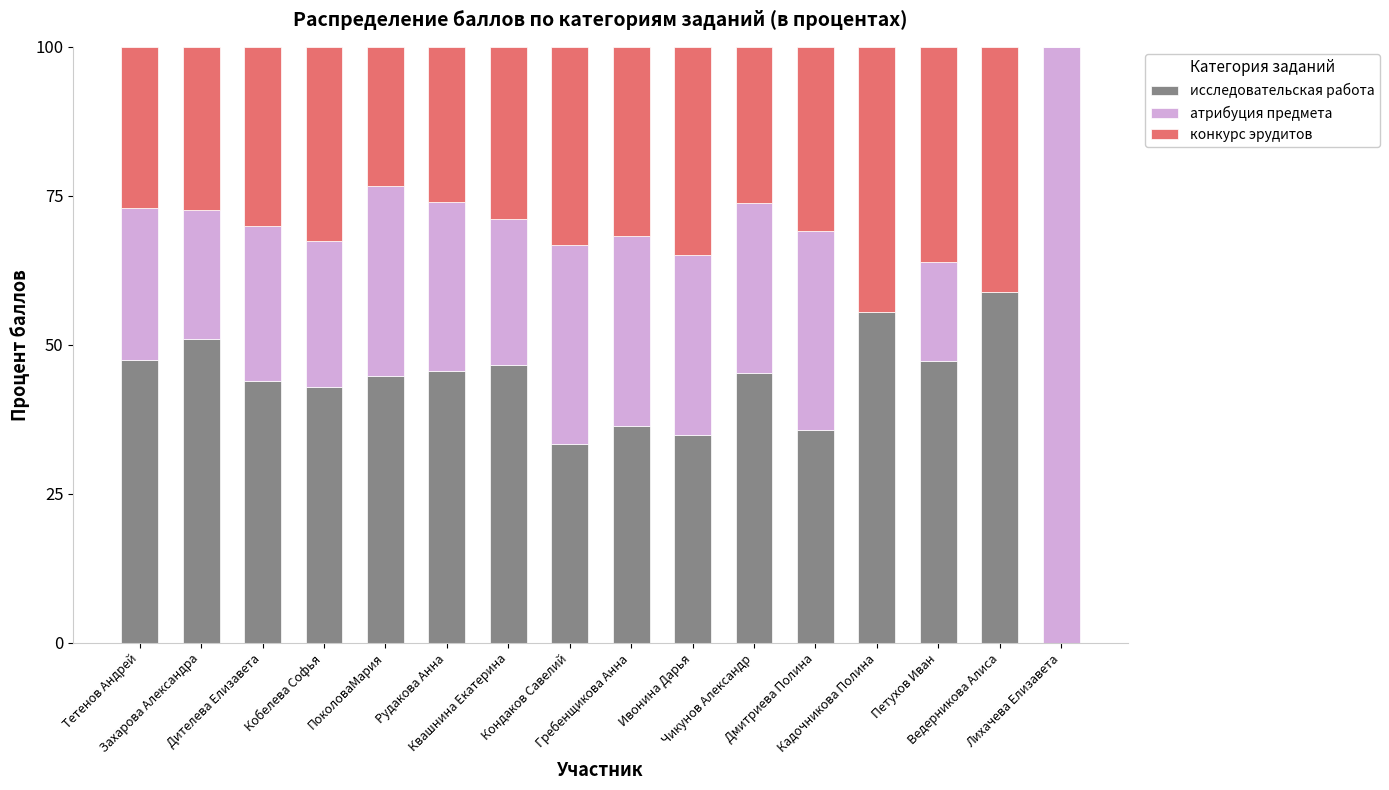

What is the maximum value for исследовательская работа?

58.8